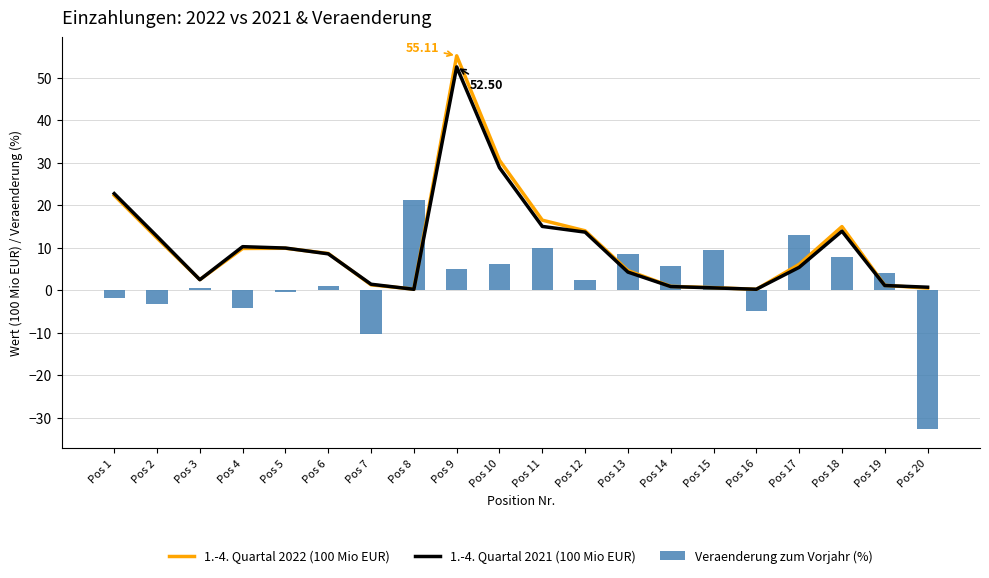

Which series changed the most between Pos 2 and Pos 11?

Veraenderung zum Vorjahr (%)